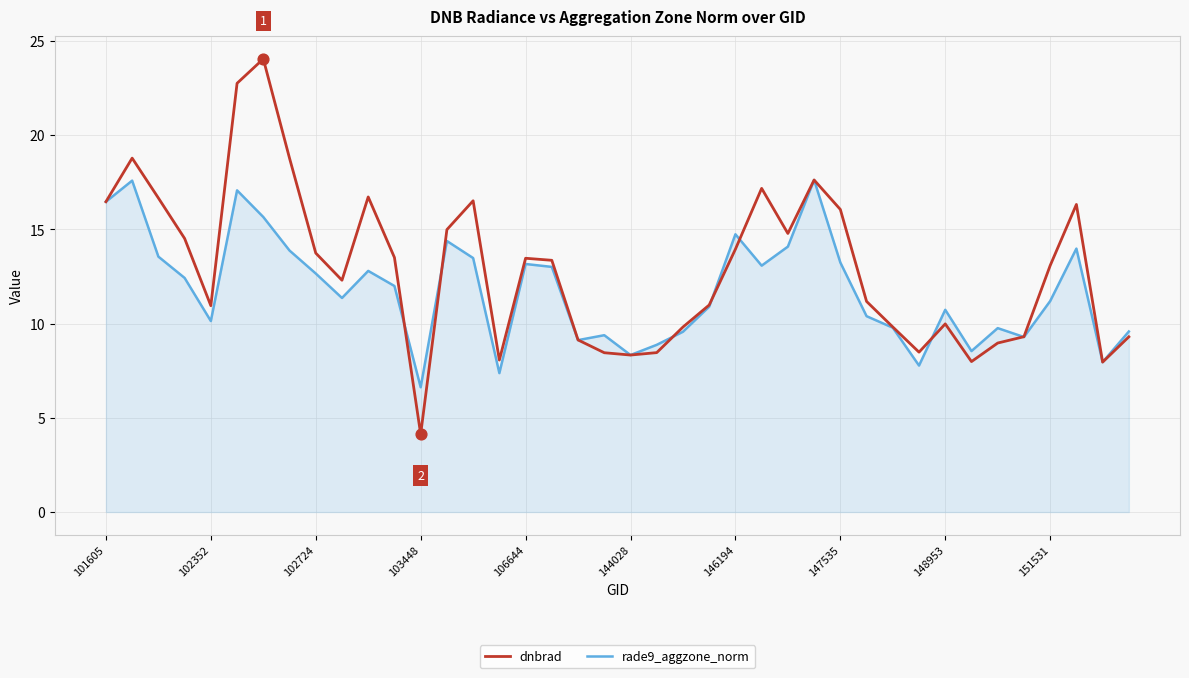

Which series has the largest range (max minus min)?

dnbrad